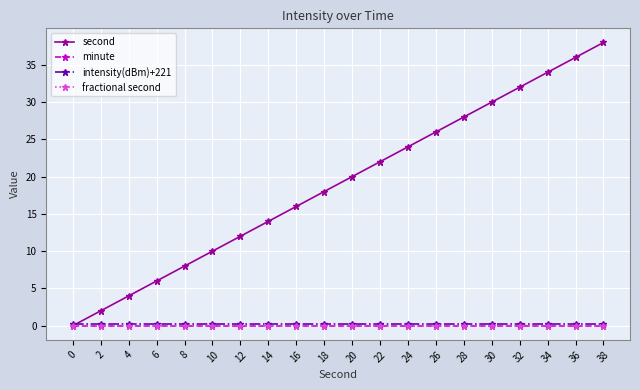

What is the total value across all series at 34?

34.3